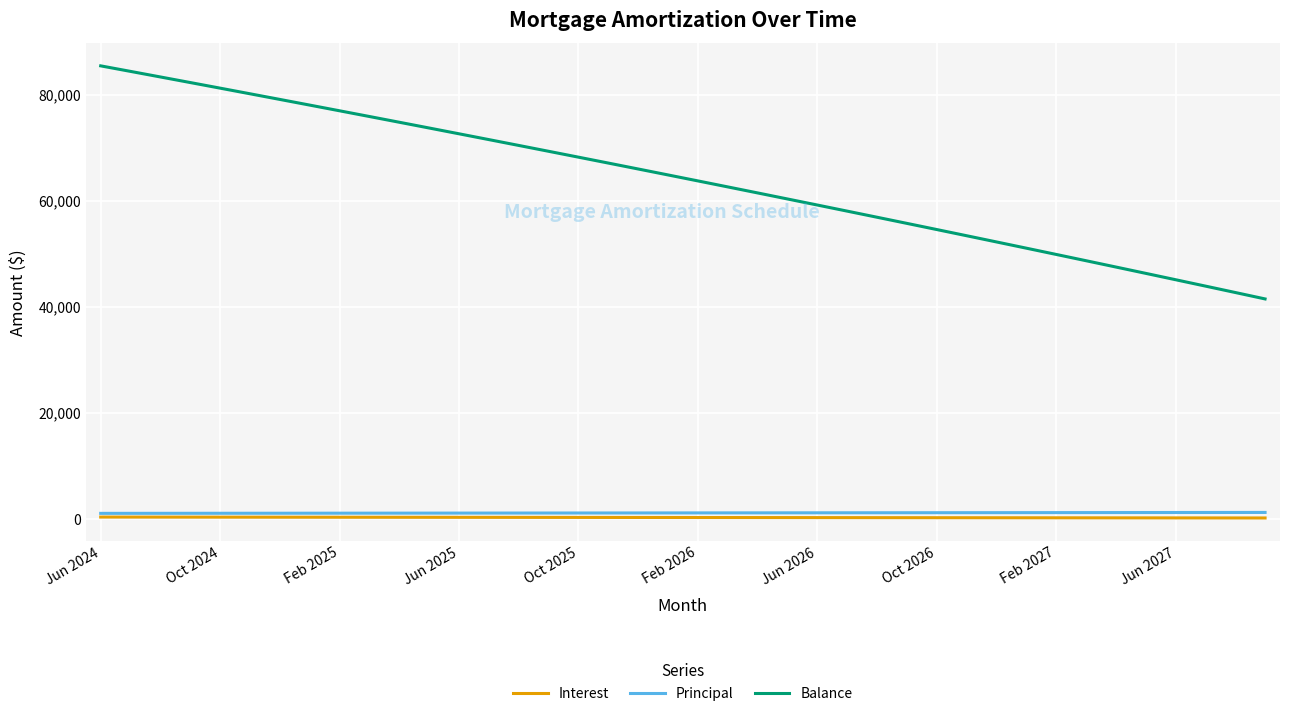

Which series has the largest range (max minus min)?

Balance